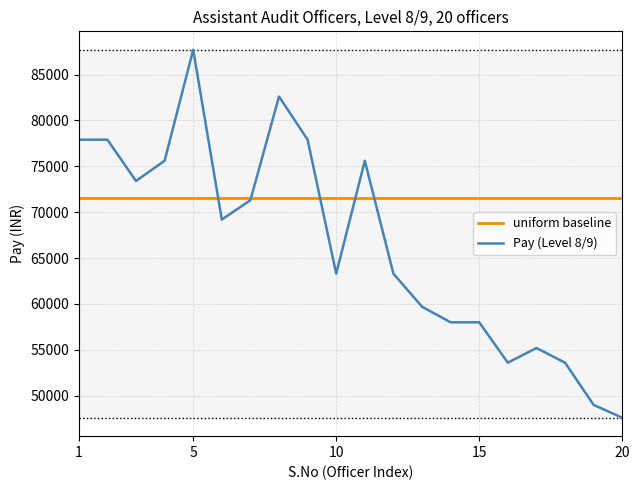

What is the average value of the Pay (Level 8/9) series?

66520